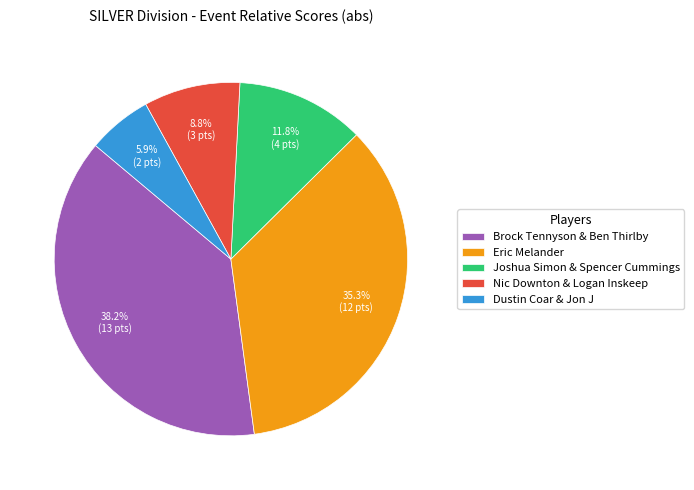

What portion of the pie excludes Joshua Simon & Spencer Cummings?

88.2%